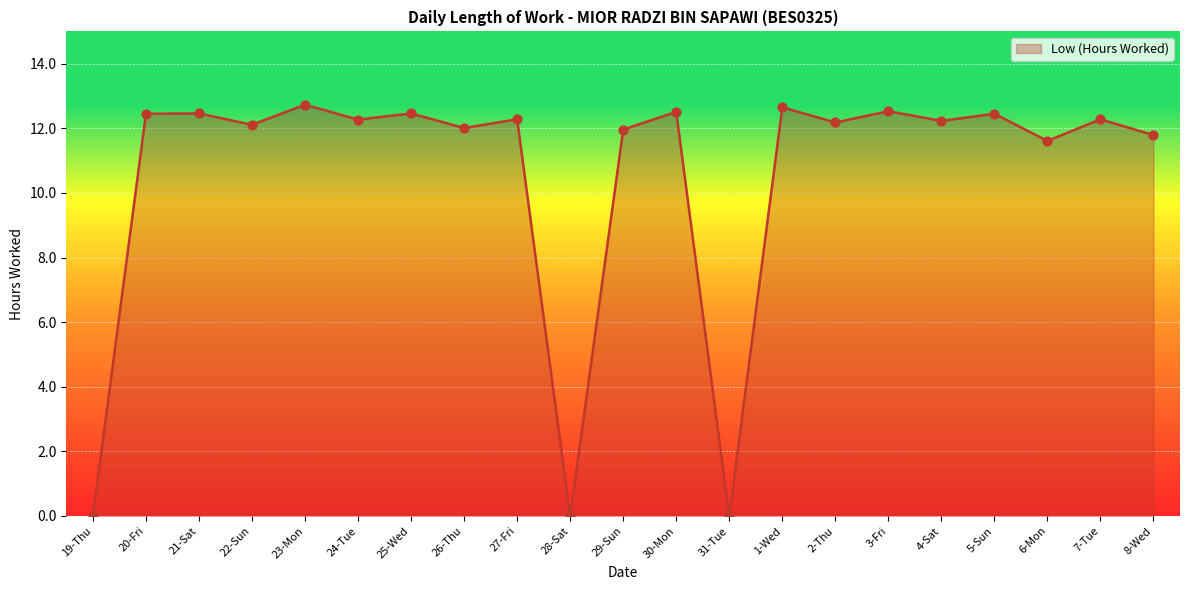

Approximately how many times larger is the value at 27-Fri compared to 21-Sat?

1.0